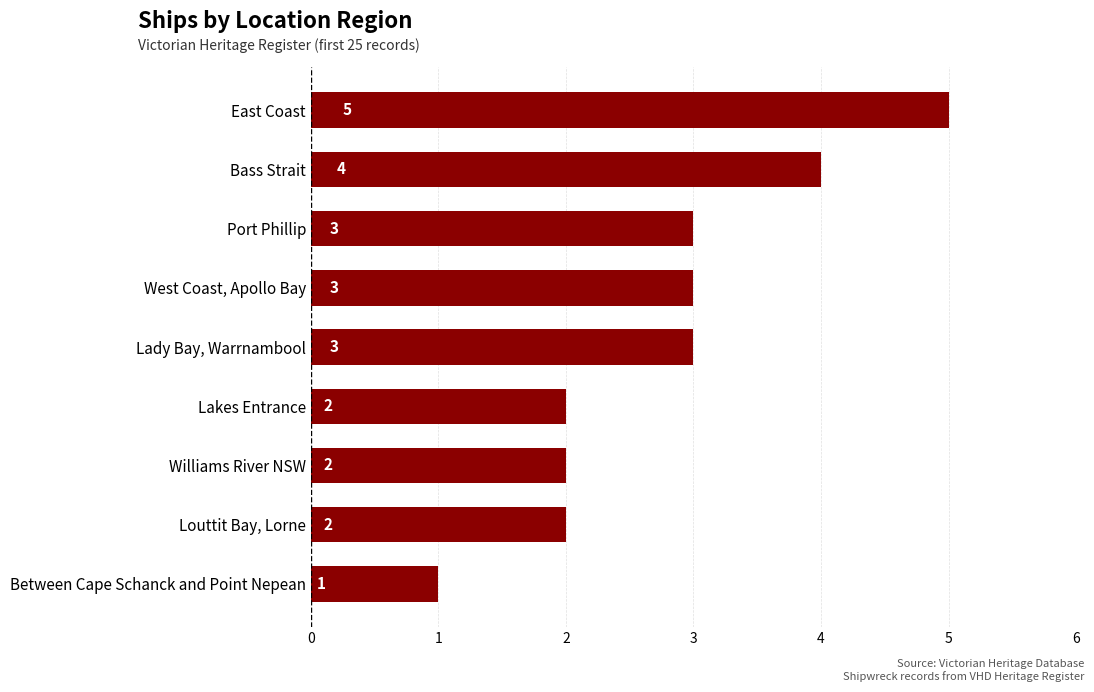

Reading top to bottom, extract all data points from this chart.

East Coast=5	Bass Strait=4	Port Phillip=3	West Coast, Apollo Bay=3	Lady Bay, Warrnambool=3	Lakes Entrance=2	Williams River NSW=2	Louttit Bay, Lorne=2	Between Cape Schanck and Point Nepean=1